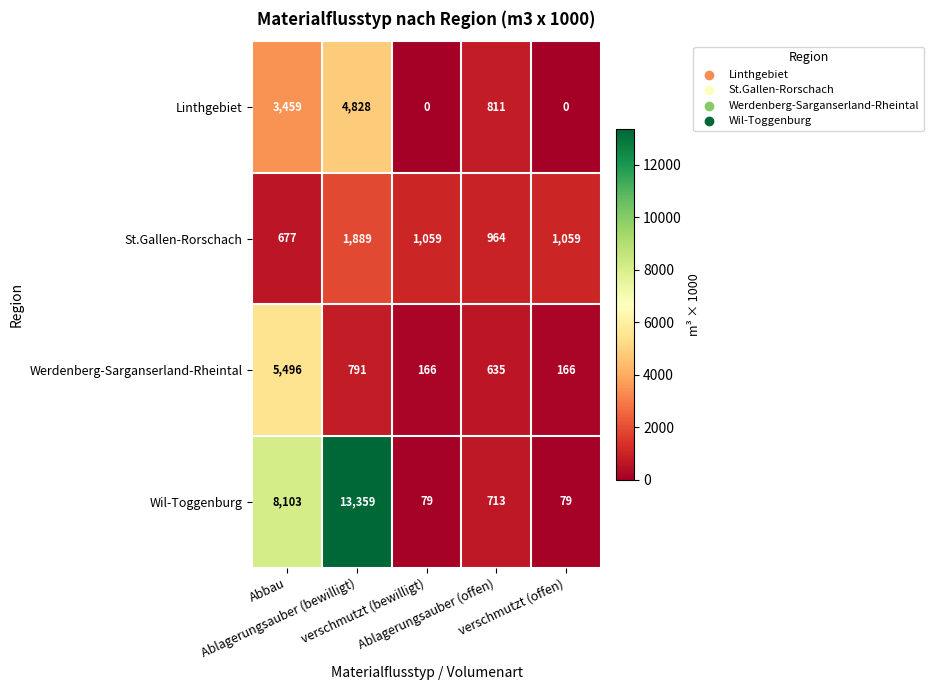

Which series has the largest total across all categories?

Wil-Toggenburg